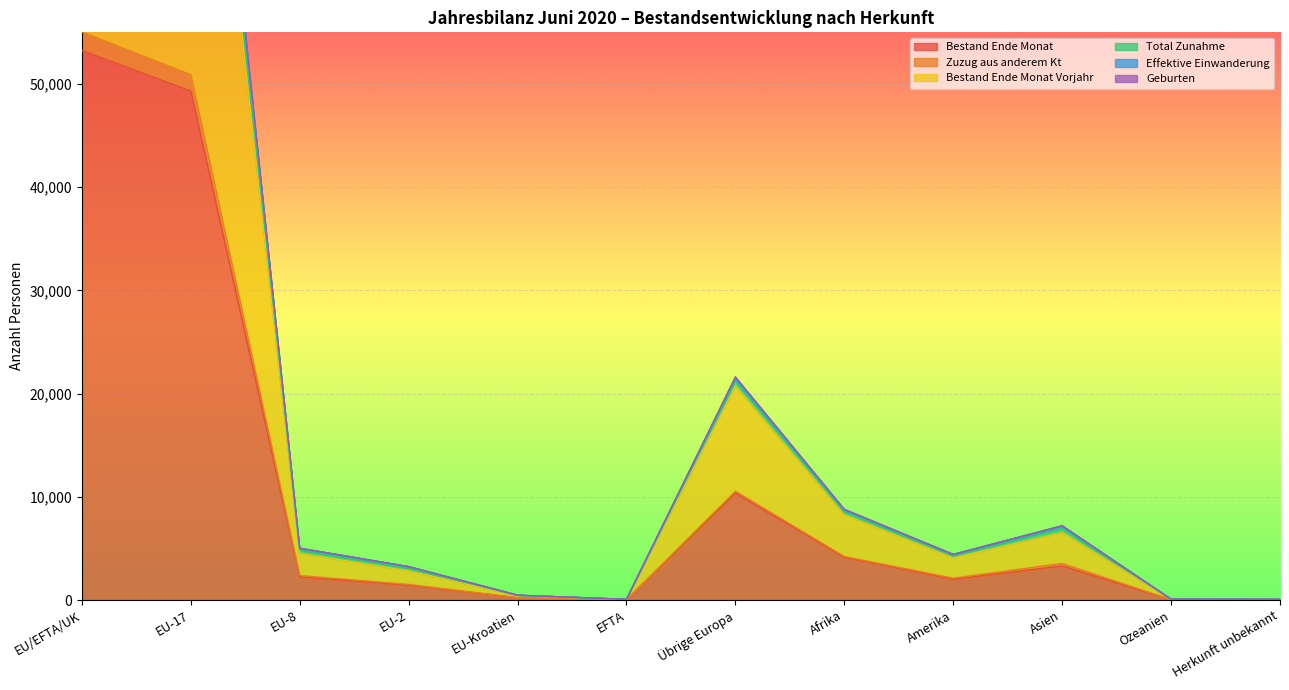

At which label is Bestand Ende Monat closest to 26635?

Übrige Europa